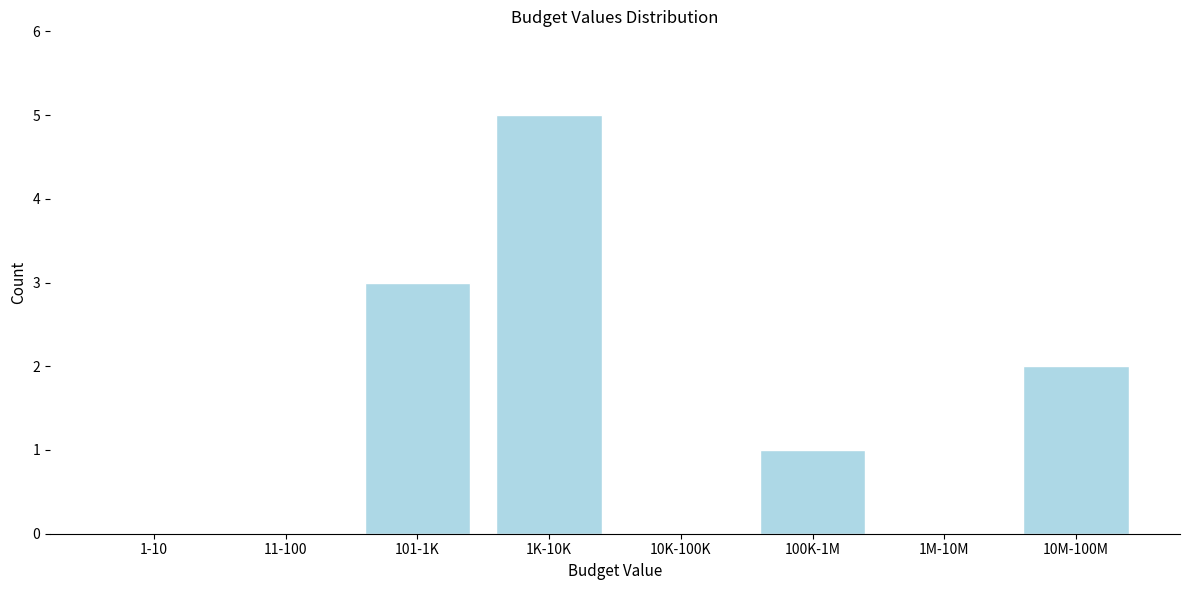

Reading left to right, transcribe all the data shown in this chart.

1-10=0	11-100=0	101-1K=3	1K-10K=5	10K-100K=0	100K-1M=1	1M-10M=0	10M-100M=2